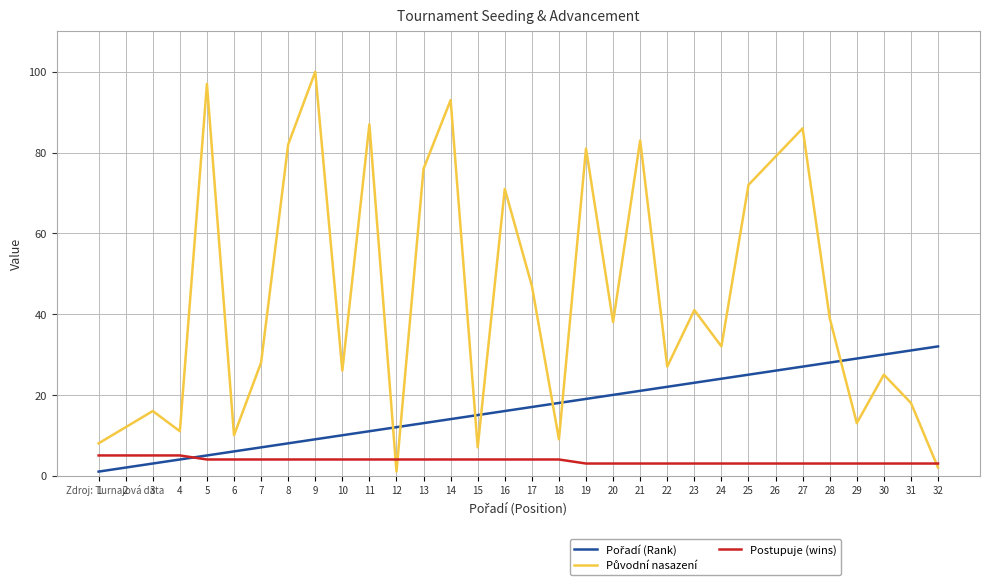

What is the maximum value shown in the chart?

100